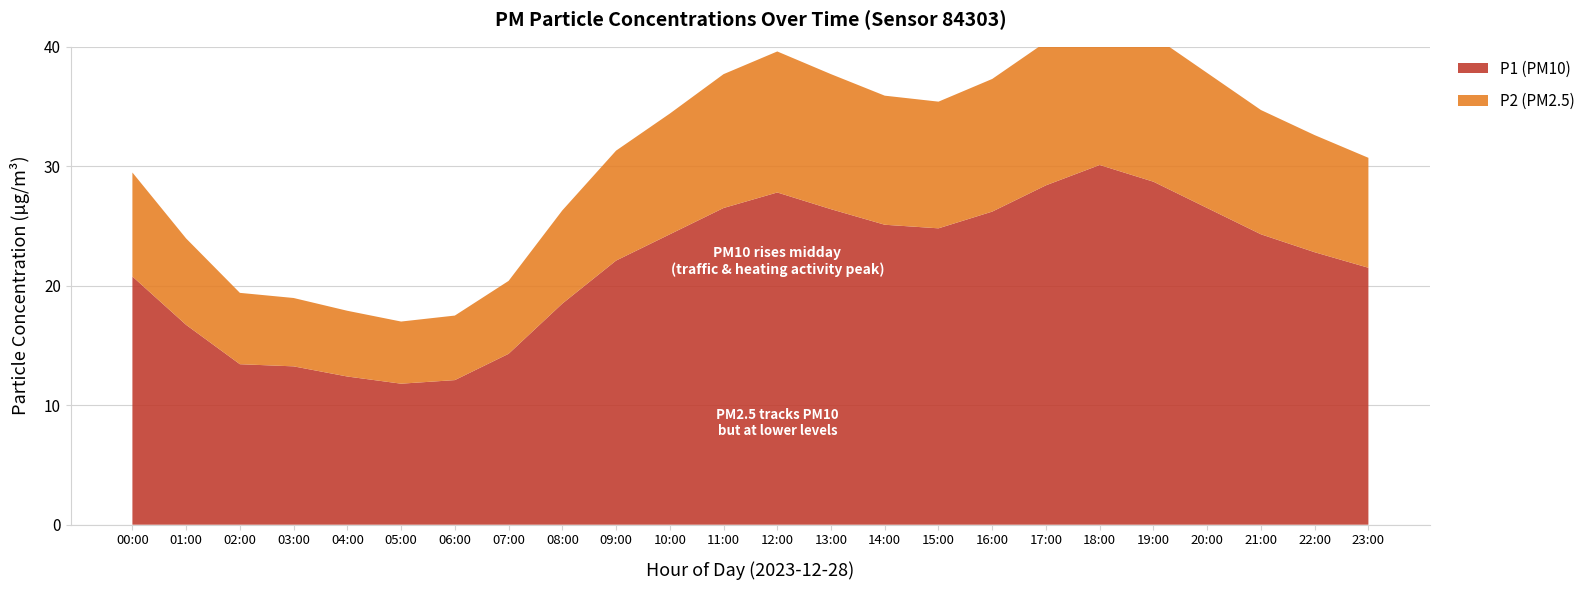

Reading right to left, extract all data points from this chart.

P1 (PM10): 23:00=21.5	22:00=22.8	21:00=24.3	20:00=26.5	19:00=28.7	18:00=30.1	17:00=28.4	16:00=26.2	15:00=24.8	14:00=25.1	13:00=26.4	12:00=27.8	11:00=26.5	10:00=24.3	09:00=22.1	08:00=18.5	07:00=14.3	06:00=12.1	05:00=11.8	04:00=12.4	03:00=13.2	02:00=13.4	01:00=16.7	00:00=20.8
P2 (PM2.5): 23:00=9.2	22:00=9.8	21:00=10.4	20:00=11.3	19:00=12.2	18:00=12.8	17:00=12.0	16:00=11.1	15:00=10.6	14:00=10.8	13:00=11.3	12:00=11.8	11:00=11.2	10:00=10.1	09:00=9.2	08:00=7.8	07:00=6.1	06:00=5.4	05:00=5.2	04:00=5.5	03:00=5.7	02:00=6.0	01:00=7.2	00:00=8.7